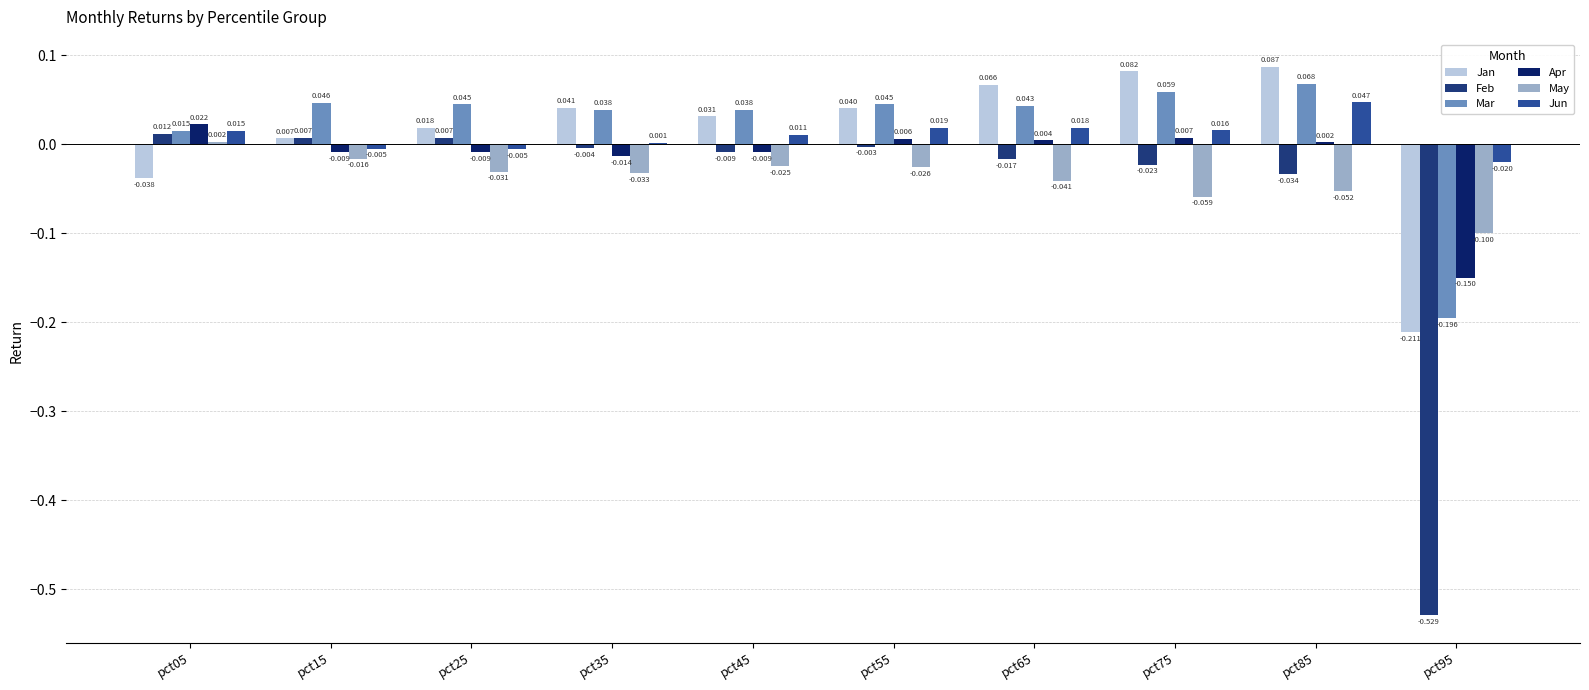

How many values in Mar are above zero?

9